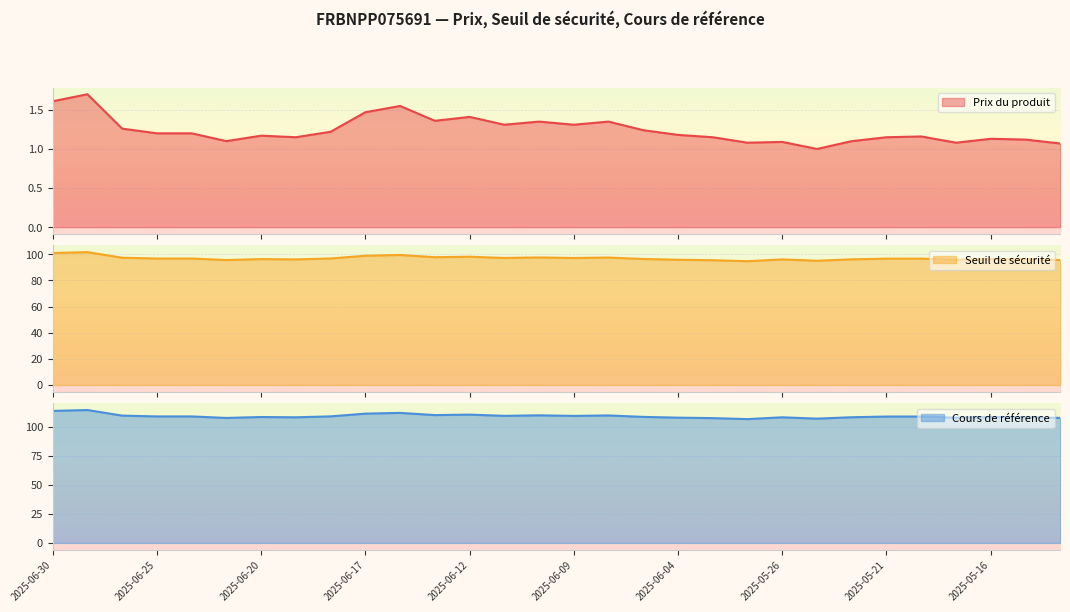

Reading left to right, what are all the values shown in this chart?

Prix du produit: 2025-06-30=1.6	2025-06-27=1.7	2025-06-26=1.3	2025-06-25=1.2	2025-06-24=1.2	2025-06-23=1.1	2025-06-20=1.2	2025-06-19=1.1	2025-06-18=1.2	2025-06-17=1.5	2025-06-16=1.6	2025-06-13=1.4	2025-06-12=1.4	2025-06-11=1.3	2025-06-10=1.4	2025-06-09=1.3	2025-06-06=1.4	2025-06-05=1.2	2025-06-04=1.2	2025-06-03=1.1	2025-06-02=1.1	2025-05-26=1.1	2025-05-23=1.0	2025-05-22=1.1	2025-05-21=1.1	2025-05-20=1.2	2025-05-19=1.1	2025-05-16=1.1	2025-05-15=1.1	2025-05-14=1.1
Seuil de sécurité: 2025-06-30=101.0	2025-06-27=101.7	2025-06-26=97.4	2025-06-25=96.8	2025-06-24=96.8	2025-06-23=95.6	2025-06-20=96.3	2025-06-19=96.1	2025-06-18=96.8	2025-06-17=98.9	2025-06-16=99.5	2025-06-13=97.8	2025-06-12=98.2	2025-06-11=97.2	2025-06-10=97.6	2025-06-09=97.2	2025-06-06=97.5	2025-06-05=96.4	2025-06-04=95.9	2025-06-03=95.5	2025-06-02=94.7	2025-05-26=96.1	2025-05-23=95.1	2025-05-22=96.2	2025-05-21=96.7	2025-05-20=96.7	2025-05-19=95.8	2025-05-16=96.3	2025-05-15=96.2	2025-05-14=95.7
Cours de référence: 2025-06-30=113.5	2025-06-27=114.2	2025-06-26=109.5	2025-06-25=108.8	2025-06-24=108.8	2025-06-23=107.5	2025-06-20=108.2	2025-06-19=108.0	2025-06-18=108.8	2025-06-17=111.2	2025-06-16=111.8	2025-06-13=109.9	2025-06-12=110.3	2025-06-11=109.2	2025-06-10=109.7	2025-06-09=109.2	2025-06-06=109.6	2025-06-05=108.3	2025-06-04=107.7	2025-06-03=107.3	2025-06-02=106.5	2025-05-26=108.0	2025-05-23=106.8	2025-05-22=108.0	2025-05-21=108.7	2025-05-20=108.7	2025-05-19=107.7	2025-05-16=108.2	2025-05-15=108.1	2025-05-14=107.5